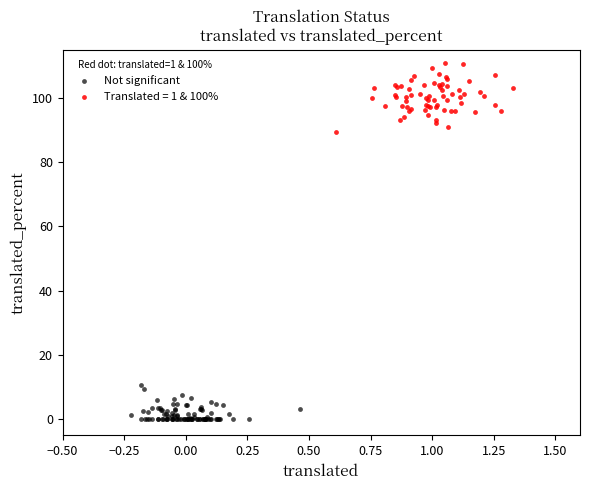

Which series reaches the minimum Y coordinate?

Not significant